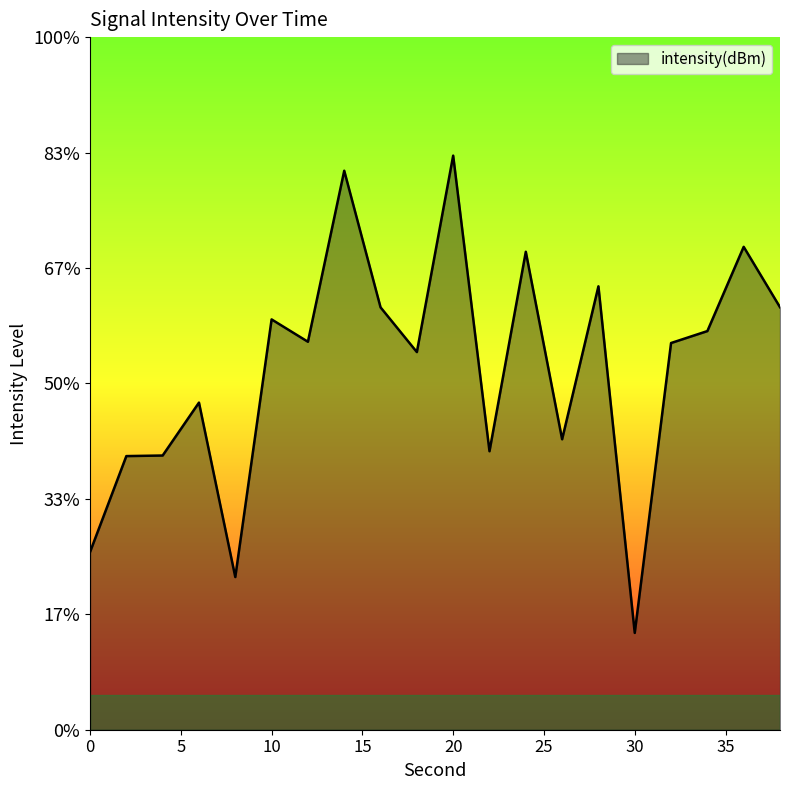

Rank the categories by value from lowest to highest.

30, 8, 0, 2, 4, 22, 26, 6, 18, 32, 12, 34, 10, 16, 38, 28, 24, 36, 14, 20